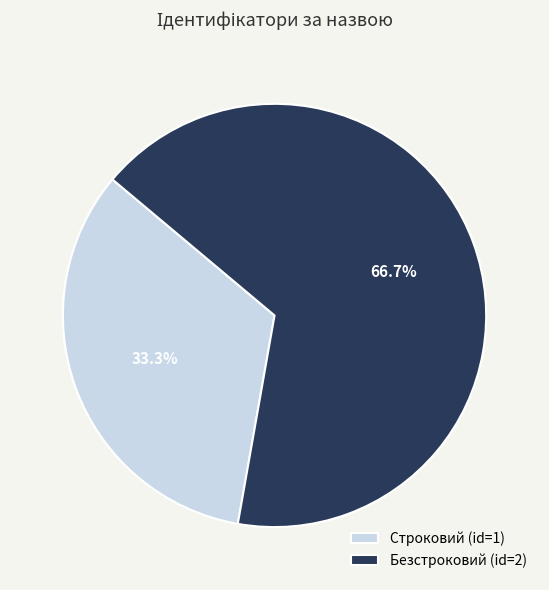

The Безстроковий slice represents 67% of the pie. True or false?

True